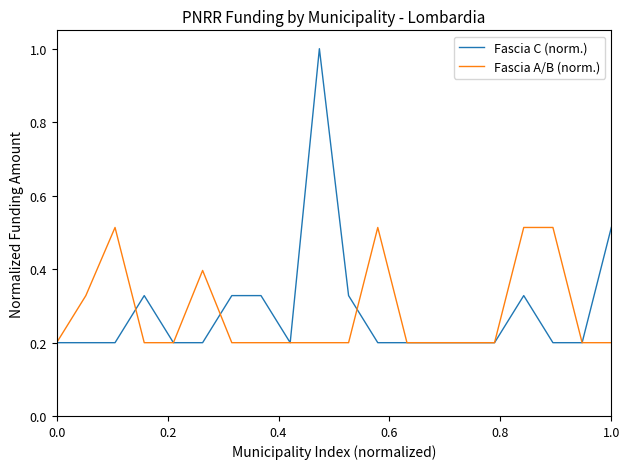

Which series has the largest range (max minus min)?

Fascia C (norm.)